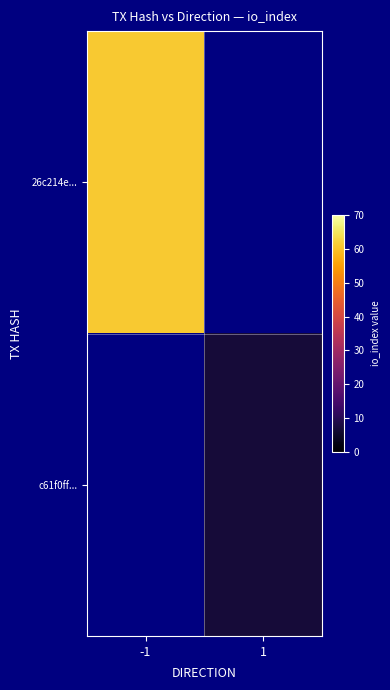

How many positive values does the 26c214e... series have?

1